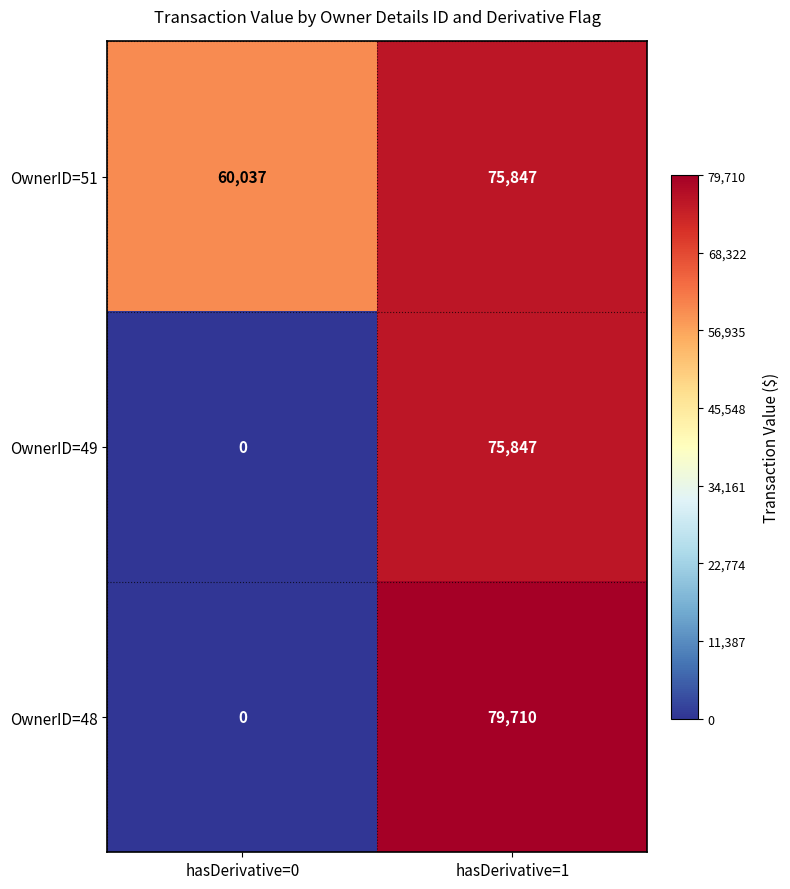

How many data points in OwnerID=51 are less than 75847?

1